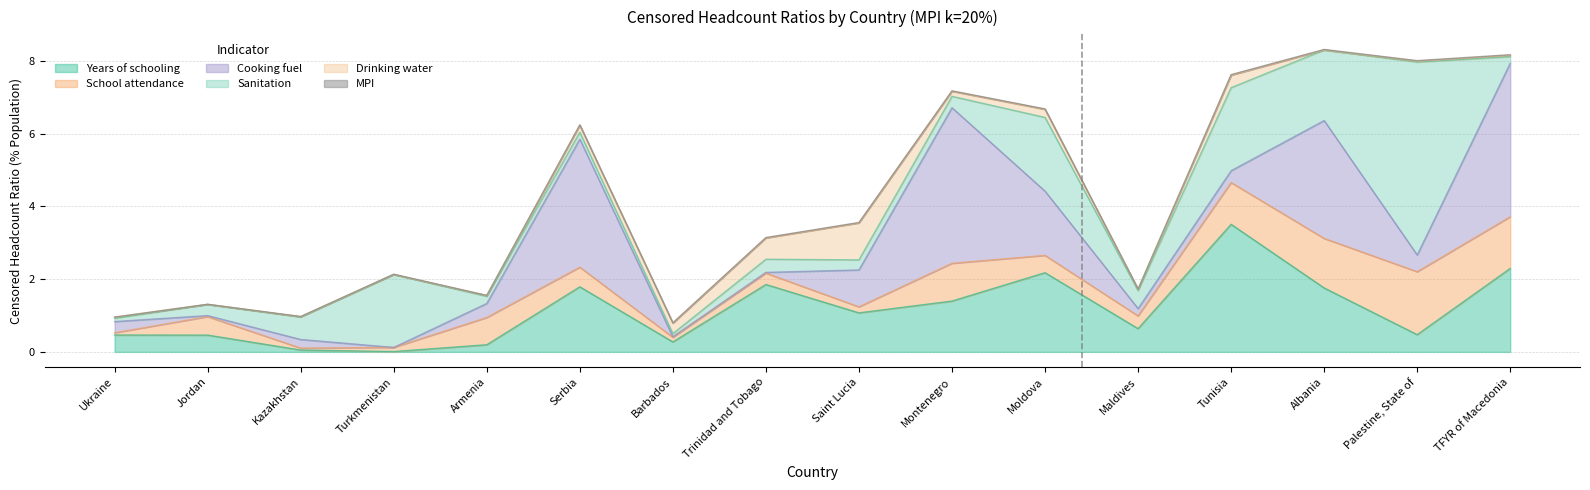

How many lines are shown in the chart?

6